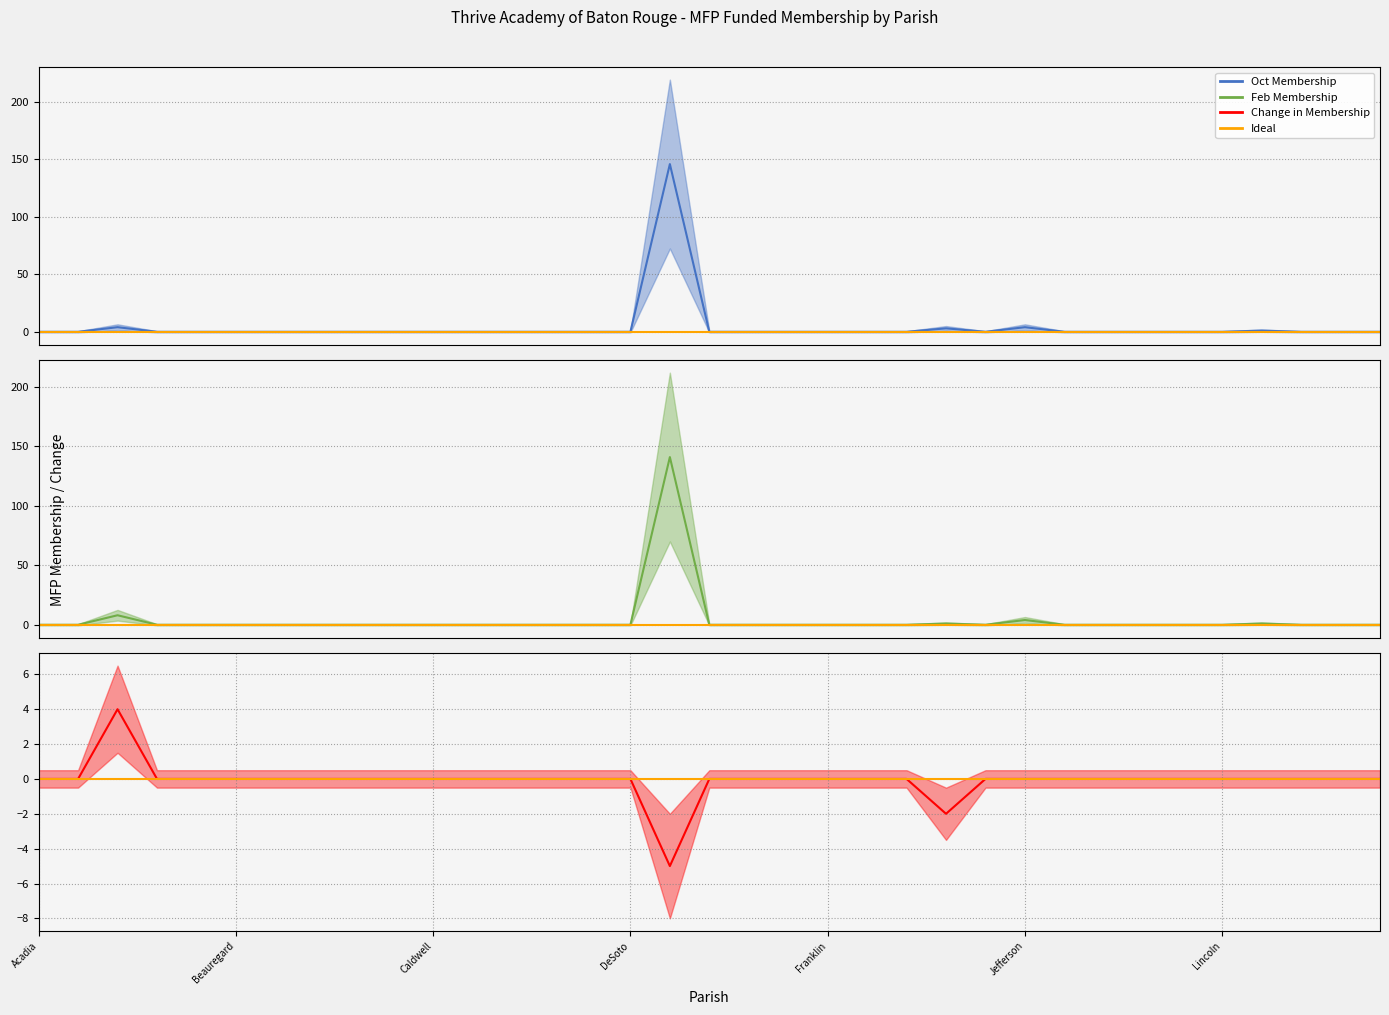

How many interior local peaks does the Feb Membership series have?

5